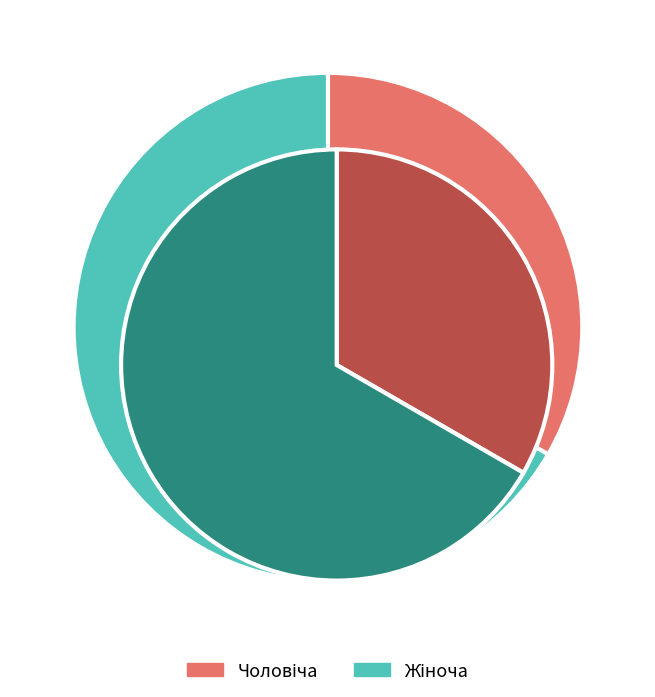

True or false: Чоловіча accounts for 23% of the total.

False